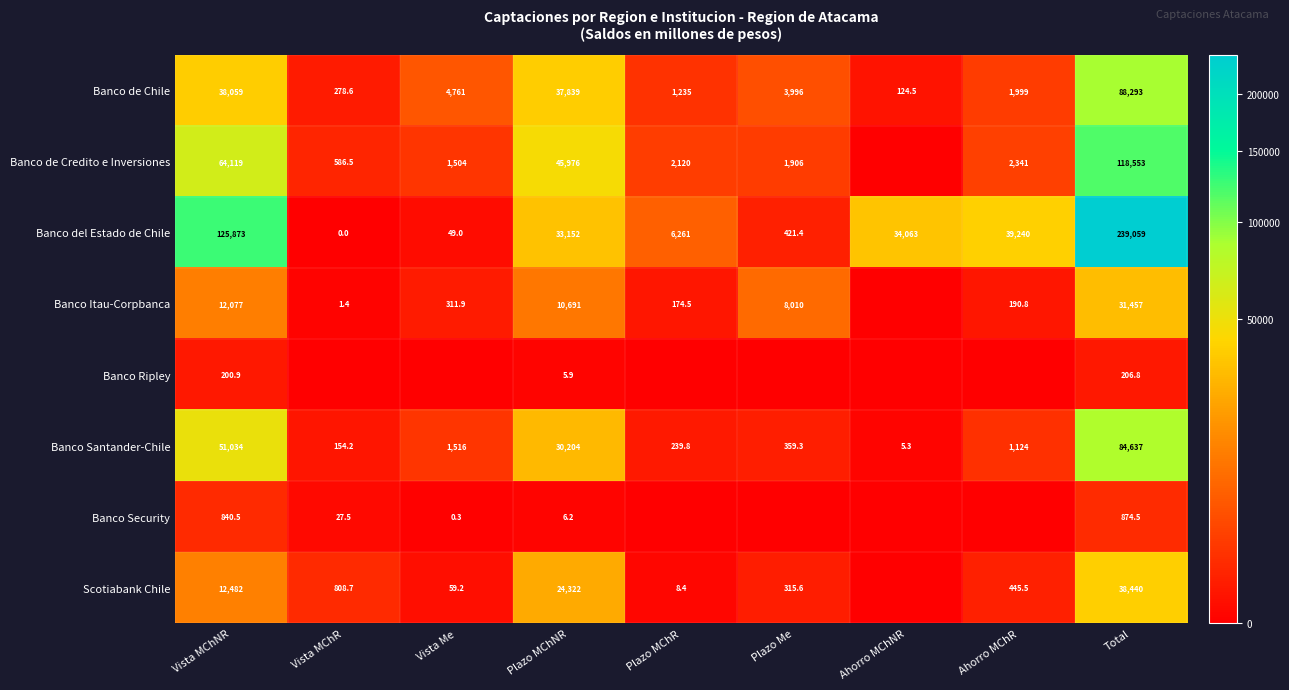

Rank the series at Vista MChNR from lowest to highest value.

Banco Ripley, Banco Security, Banco Itau-Corpbanca, Scotiabank Chile, Banco de Chile, Banco Santander-Chile, Banco de Credito e Inversiones, Banco del Estado de Chile